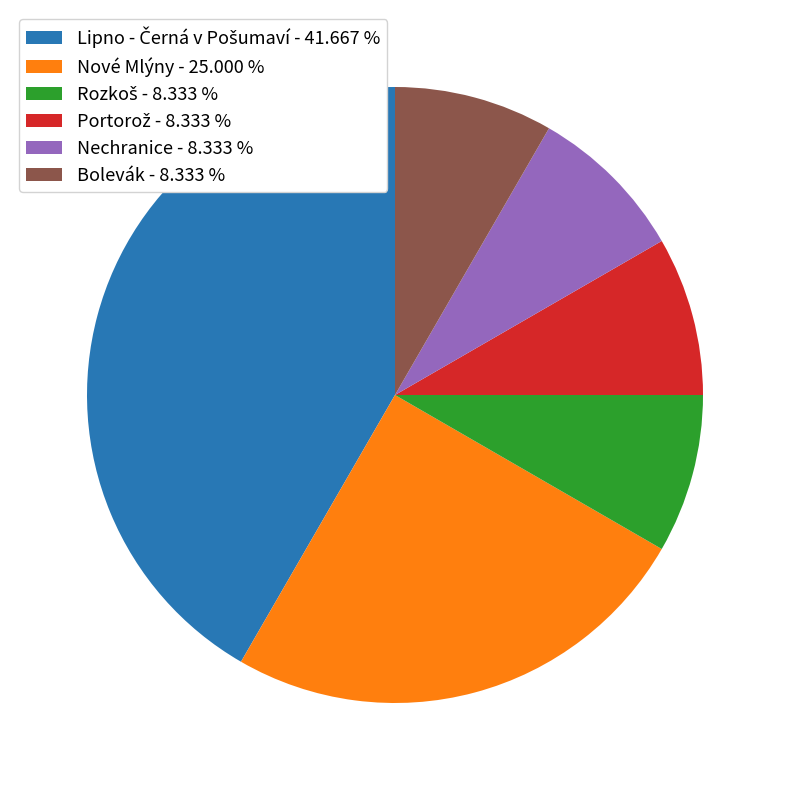

Is there any slice that represents more than half of the pie?

No